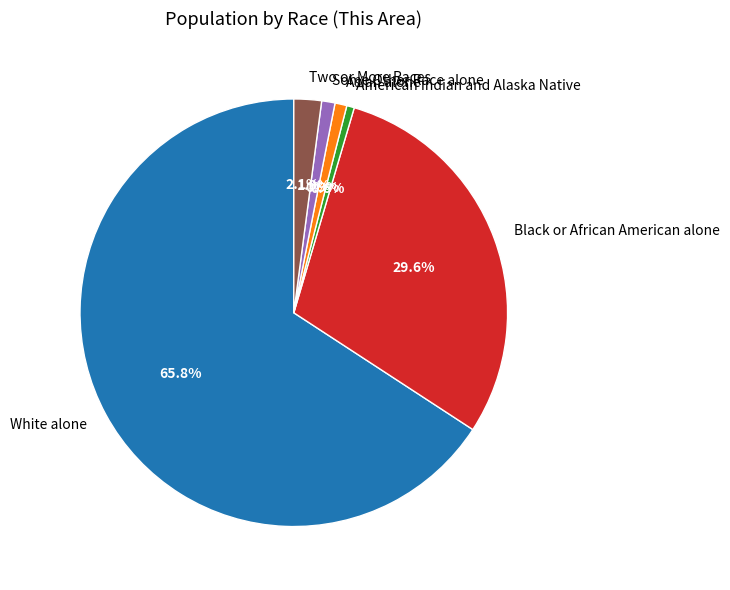

To the nearest percent, what portion does Black or African American alone represent?

30%